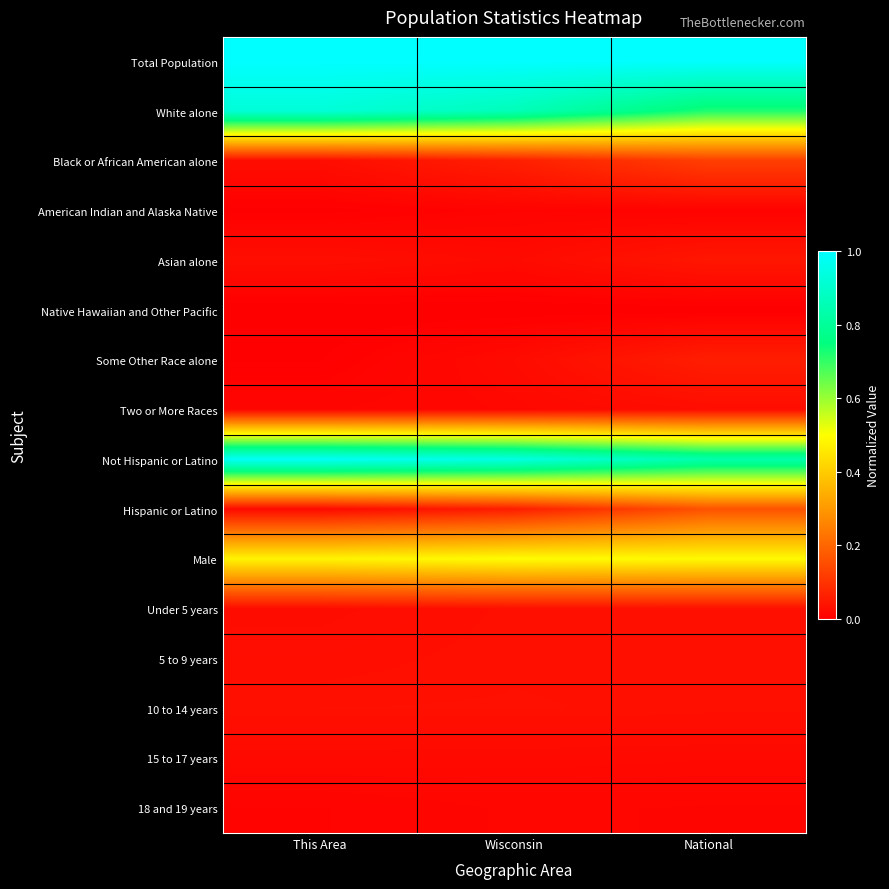

Reading left to right, what are all the values shown in this chart?

Total Population: This Area=1.0	Wisconsin=1.0	National=1.0
White alone: This Area=0.9	Wisconsin=0.9	National=0.7
Black or African American alone: This Area=0.0	Wisconsin=0.1	National=0.1
American Indian and Alaska Native: This Area=0.0	Wisconsin=0.0	National=0.0
Asian alone: This Area=0.0	Wisconsin=0.0	National=0.0
Native Hawaiian and Other Pacific: This Area=0.0	Wisconsin=0.0	National=0.0
Some Other Race alone: This Area=0.0	Wisconsin=0.0	National=0.1
Two or More Races: This Area=0.0	Wisconsin=0.0	National=0.0
Not Hispanic or Latino: This Area=1.0	Wisconsin=0.9	National=0.8
Hispanic or Latino: This Area=0.0	Wisconsin=0.1	National=0.2
Male: This Area=0.5	Wisconsin=0.5	National=0.5
Under 5 years: This Area=0.0	Wisconsin=0.0	National=0.0
5 to 9 years: This Area=0.0	Wisconsin=0.0	National=0.0
10 to 14 years: This Area=0.0	Wisconsin=0.0	National=0.0
15 to 17 years: This Area=0.0	Wisconsin=0.0	National=0.0
18 and 19 years: This Area=0.0	Wisconsin=0.0	National=0.0